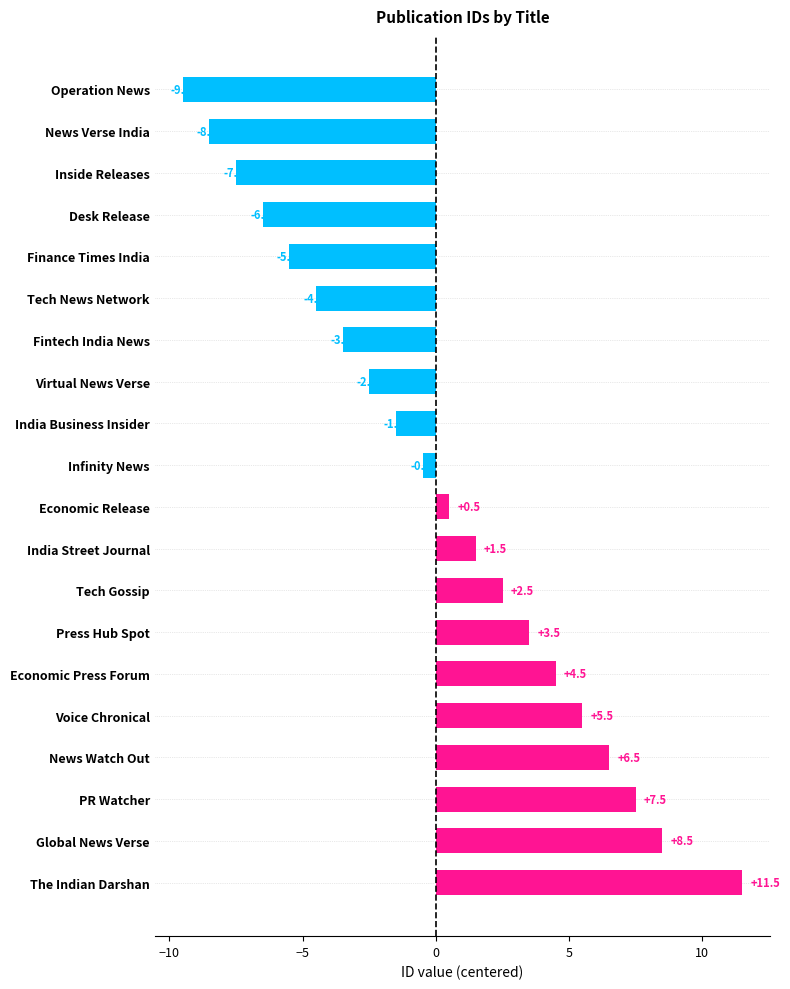

What is the label of the 4th bar from the top?

Desk Release